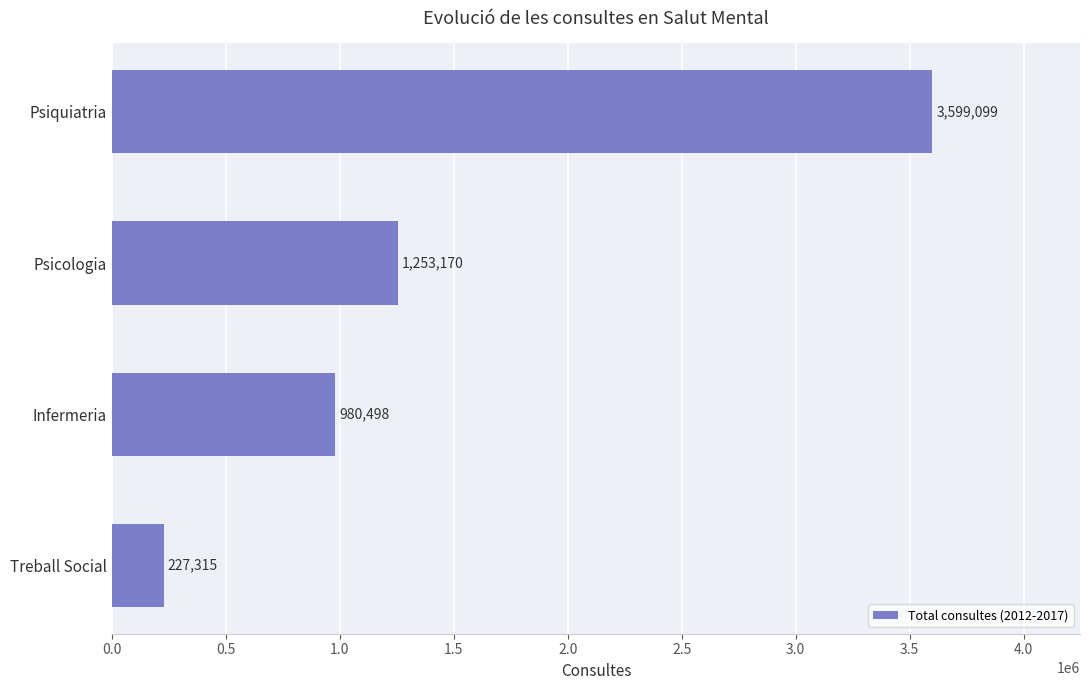

Which category has the highest value across all series?

Psiquiatria